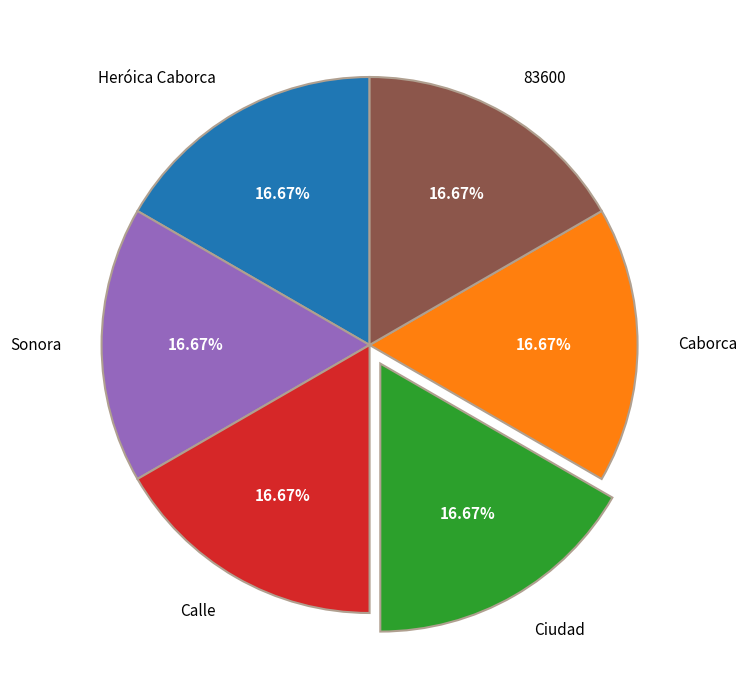

How many slices are in this pie chart?

6